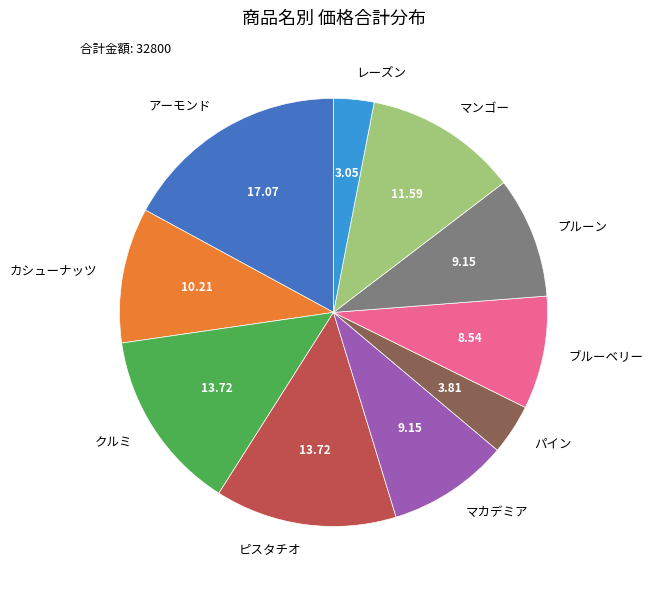

Which slice is the smallest?

レーズン